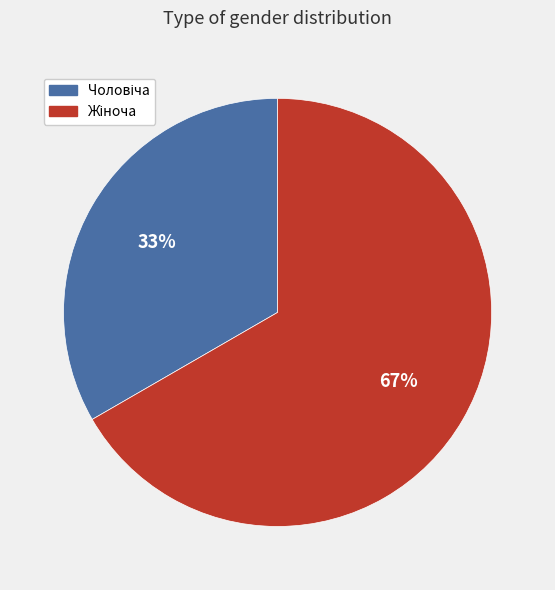

To the nearest percent, what is the average slice percentage?

50%